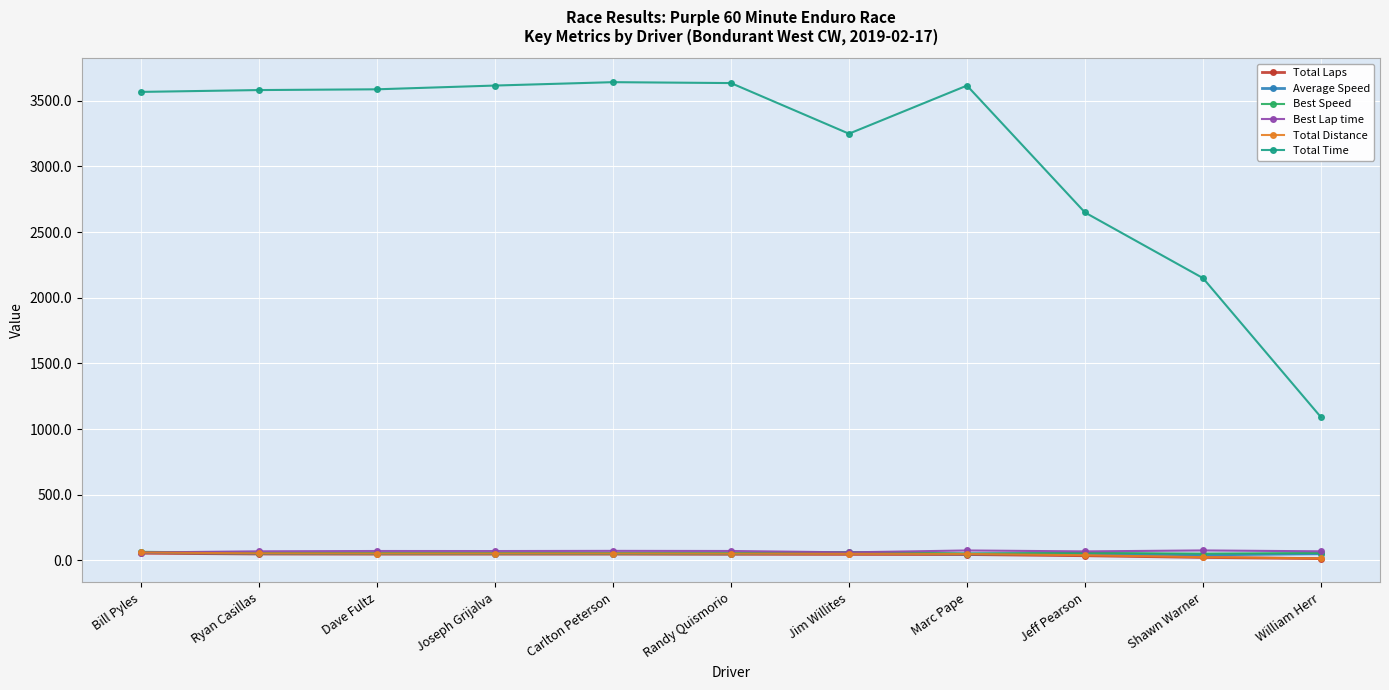

What is the value of the Total Laps point at the 5th from the left?

48.0